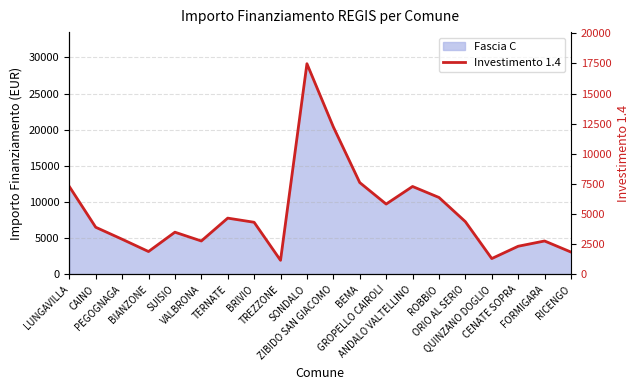

What value does the data have at SONDALO?

17472.0